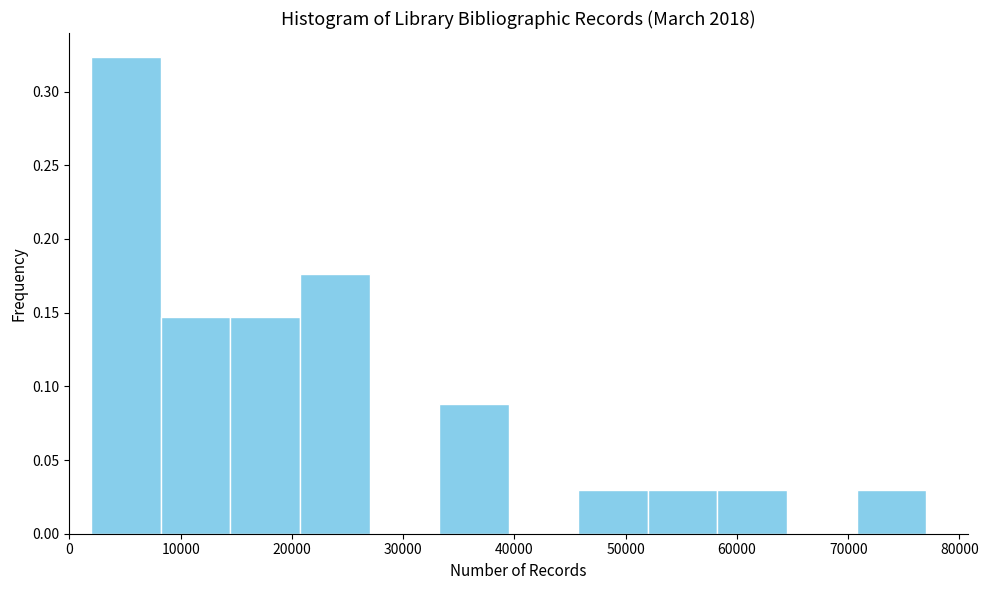

Reading left to right, list every bar in this chart as the range it spans on the x-axis followed by its height. Neither the bar edges nor the heights are printed on the chart, so give them approximately, as read against the axes.

2000 to 8000: 0.325
8000 to 14000: 0.145
14000 to 21000: 0.145
21000 to 27000: 0.175
27000 to 33000: 0
33000 to 39000: 0.090
39000 to 46000: 0
46000 to 52000: 0.030
52000 to 58000: 0.030
58000 to 65000: 0.030
65000 to 71000: 0
71000 to 77000: 0.030